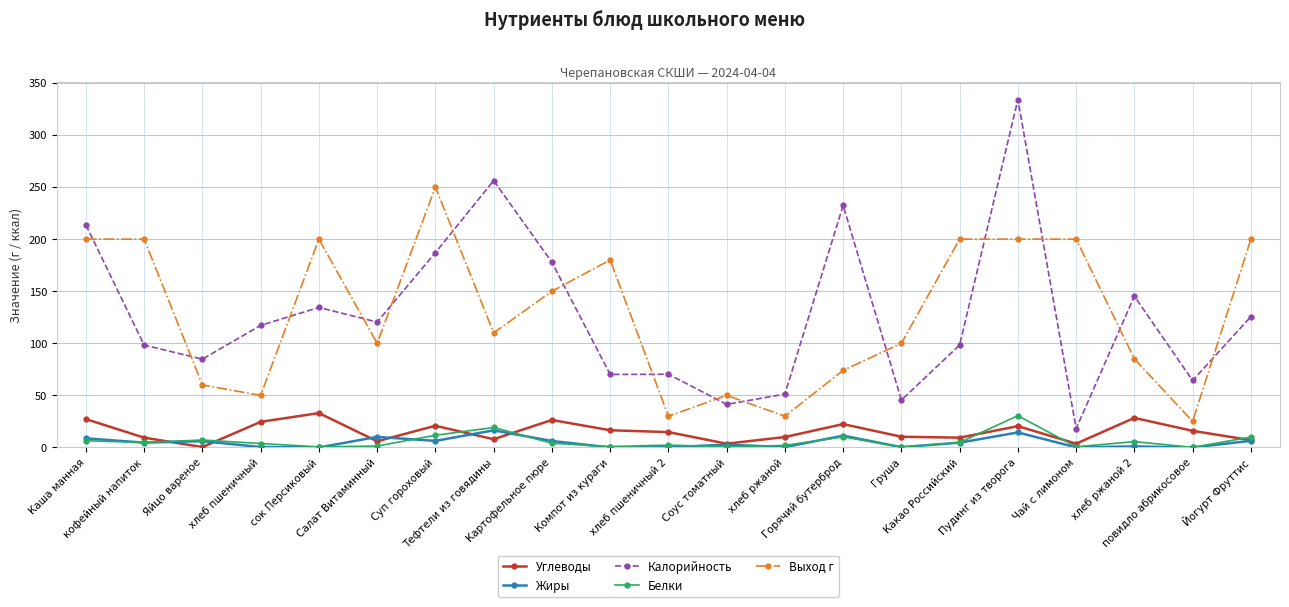

True or false: Выход г and Углеводы cross at least once.

False